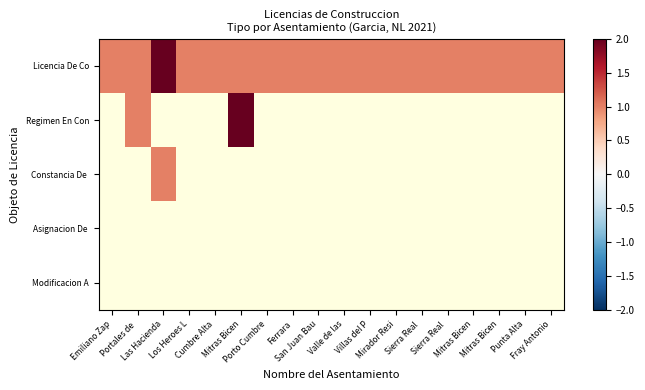

Is the value of Constancia De at Mitras Bicen greater than the value of Regimen En Con at San Juan Bau?

No